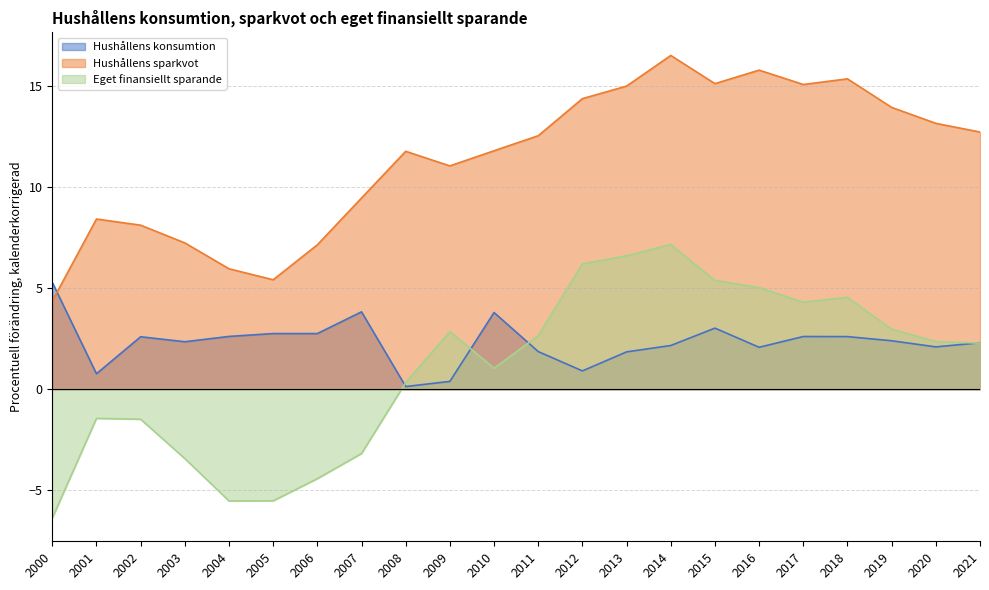

Reading left to right, list all the values displayed in this chart.

Hushållens konsumtion: 2000=5.3	2001=0.8	2002=2.6	2003=2.4	2004=2.6	2005=2.8	2006=2.8	2007=3.8	2008=0.1	2009=0.4	2010=3.8	2011=1.9	2012=0.9	2013=1.9	2014=2.2	2015=3.0	2016=2.1	2017=2.6	2018=2.6	2019=2.4	2020=2.1	2021=2.3
Hushållens sparkvot: 2000=4.4	2001=8.4	2002=8.1	2003=7.3	2004=6.0	2005=5.4	2006=7.2	2007=9.5	2008=11.8	2009=11.1	2010=11.8	2011=12.6	2012=14.4	2013=15.0	2014=16.5	2015=15.1	2016=15.8	2017=15.1	2018=15.4	2019=14.0	2020=13.2	2021=12.7
Eget finansiellt sparande: 2000=-6.4	2001=-1.4	2002=-1.5	2003=-3.4	2004=-5.5	2005=-5.5	2006=-4.4	2007=-3.2	2008=0.3	2009=2.9	2010=1.0	2011=2.7	2012=6.2	2013=6.6	2014=7.2	2015=5.4	2016=5.0	2017=4.3	2018=4.6	2019=3.0	2020=2.4	2021=2.3